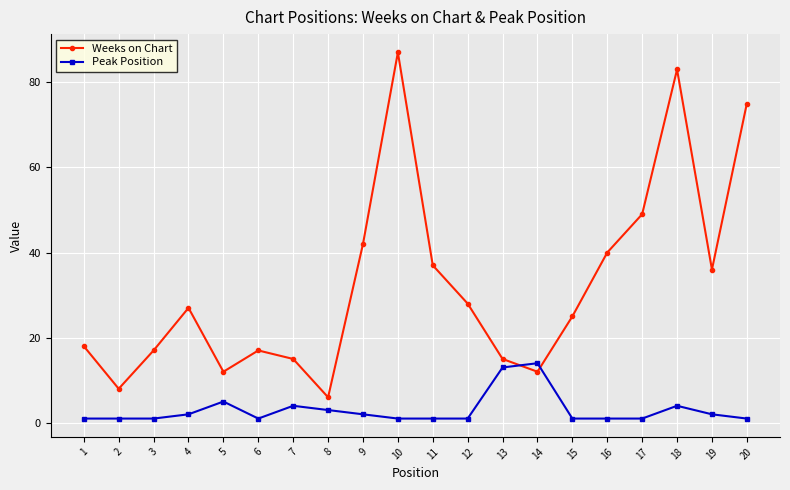

What is the sum of all Peak Position values?

60